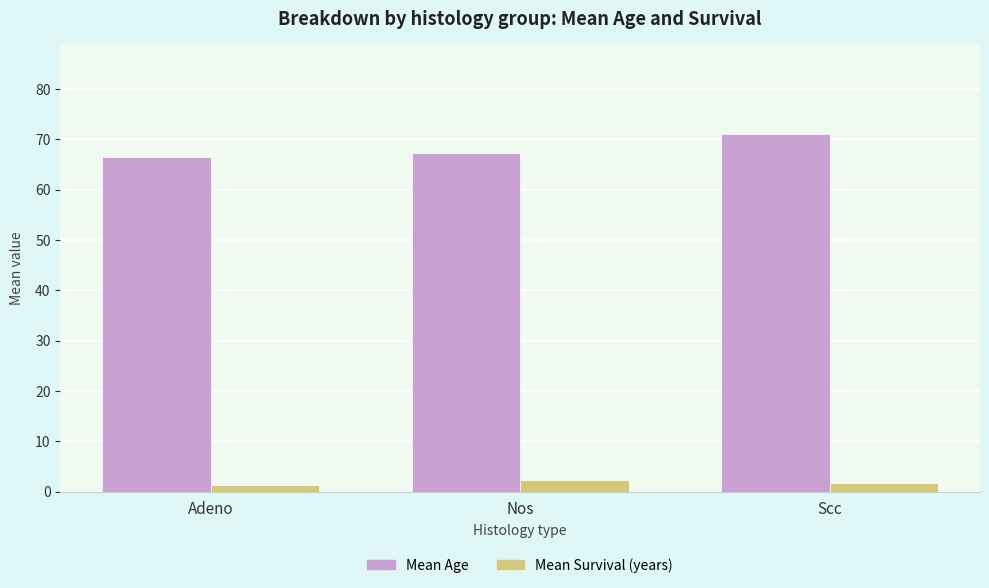

What is the average value of the Mean Survival (years) series?

1.8